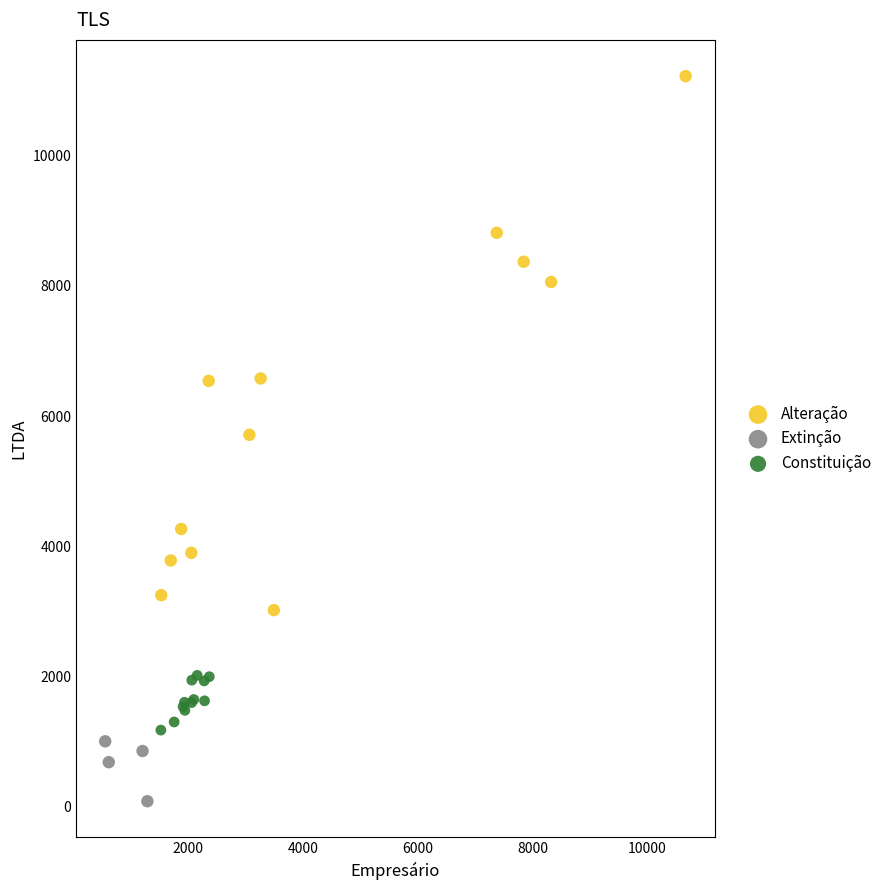

Which series has the widest spread of Y values?

Alteração